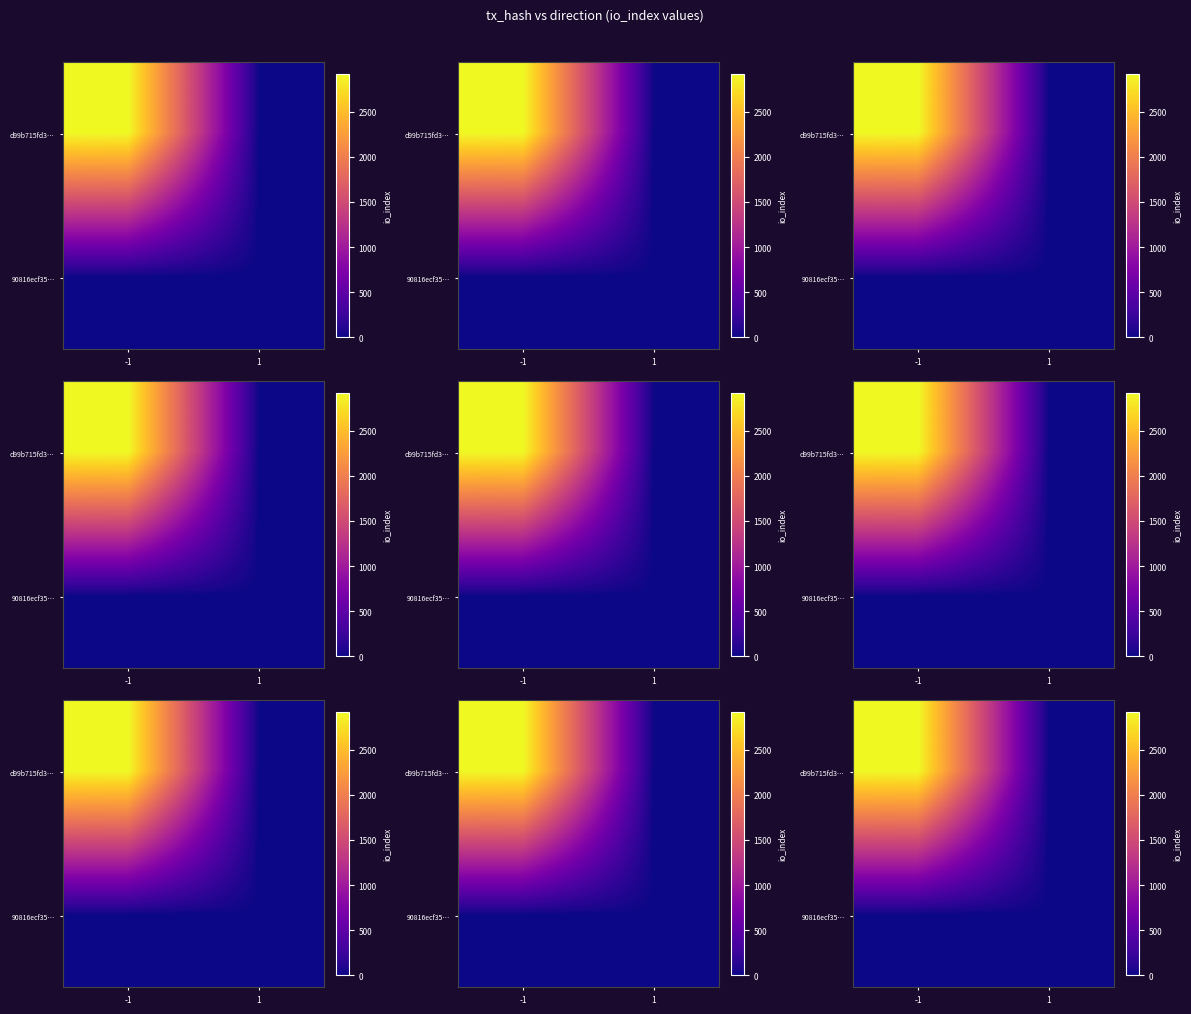

Between -1 and 1, which series saw the biggest shift?

d99b715fd3…